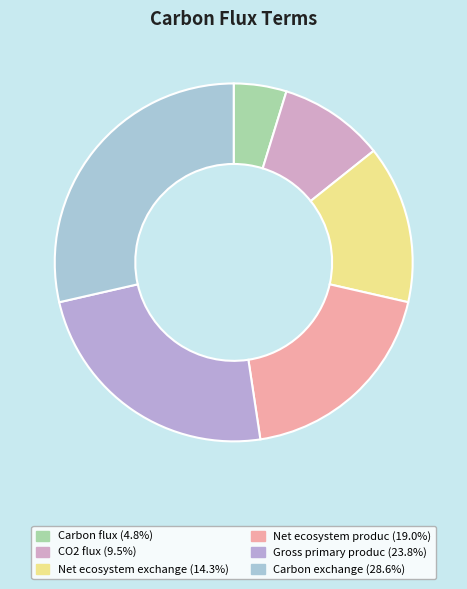

Is the sum of Gross primary produc and CO2 flux greater than half?

No